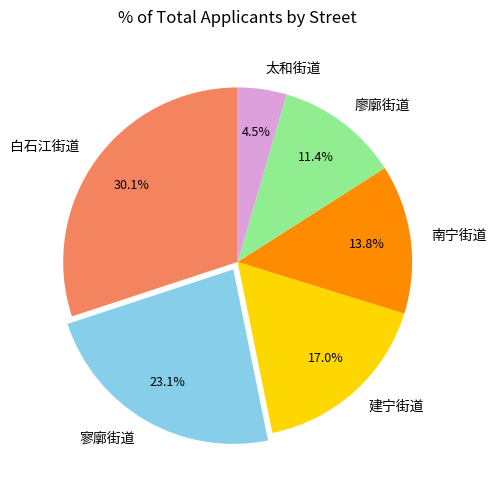

Is it true that 南宁街道 is 20% of the pie?

False